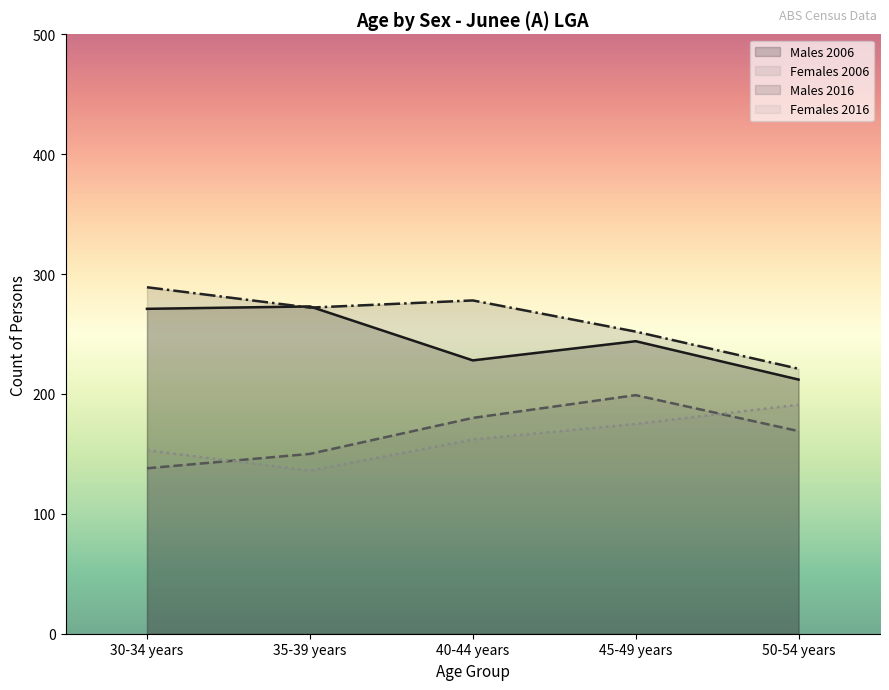

How many data points in Males 2016 are less than 272?

2